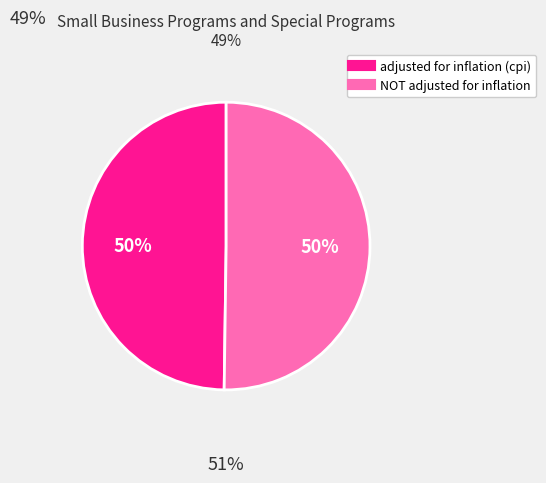

How many slices are in this pie chart?

2